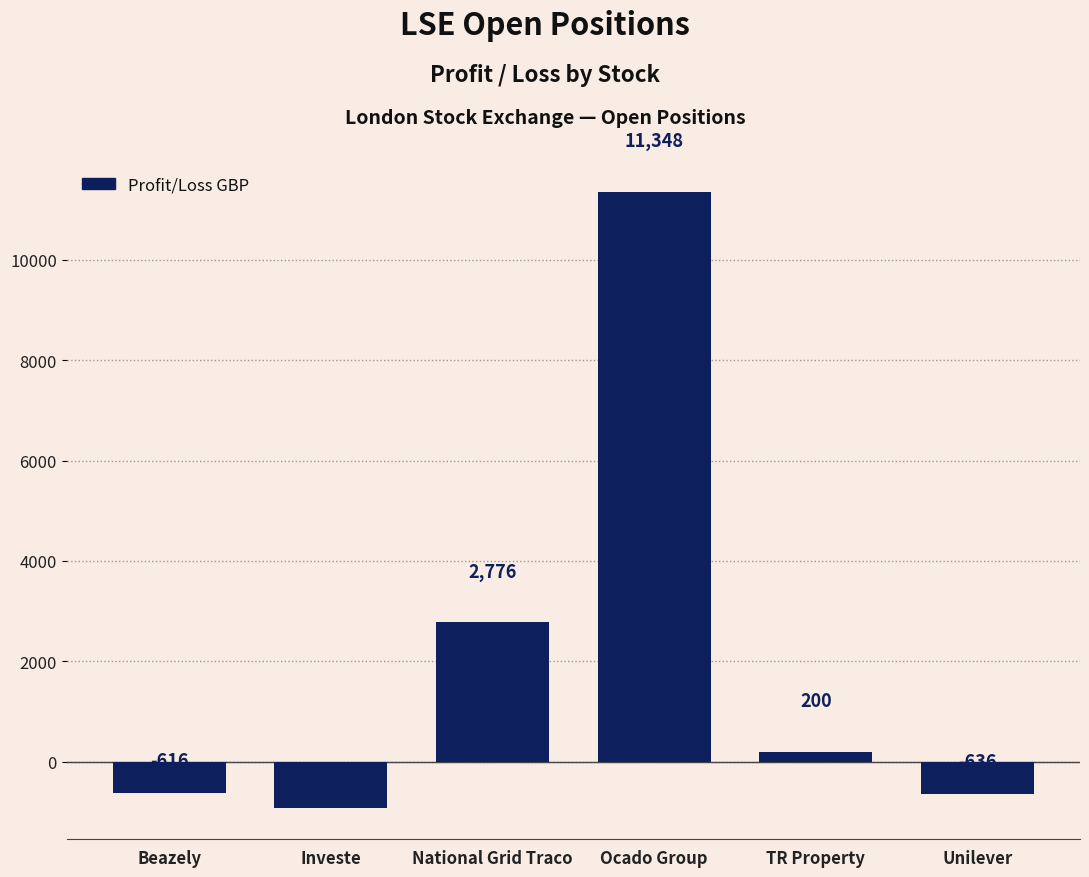

How many values are below zero?

3